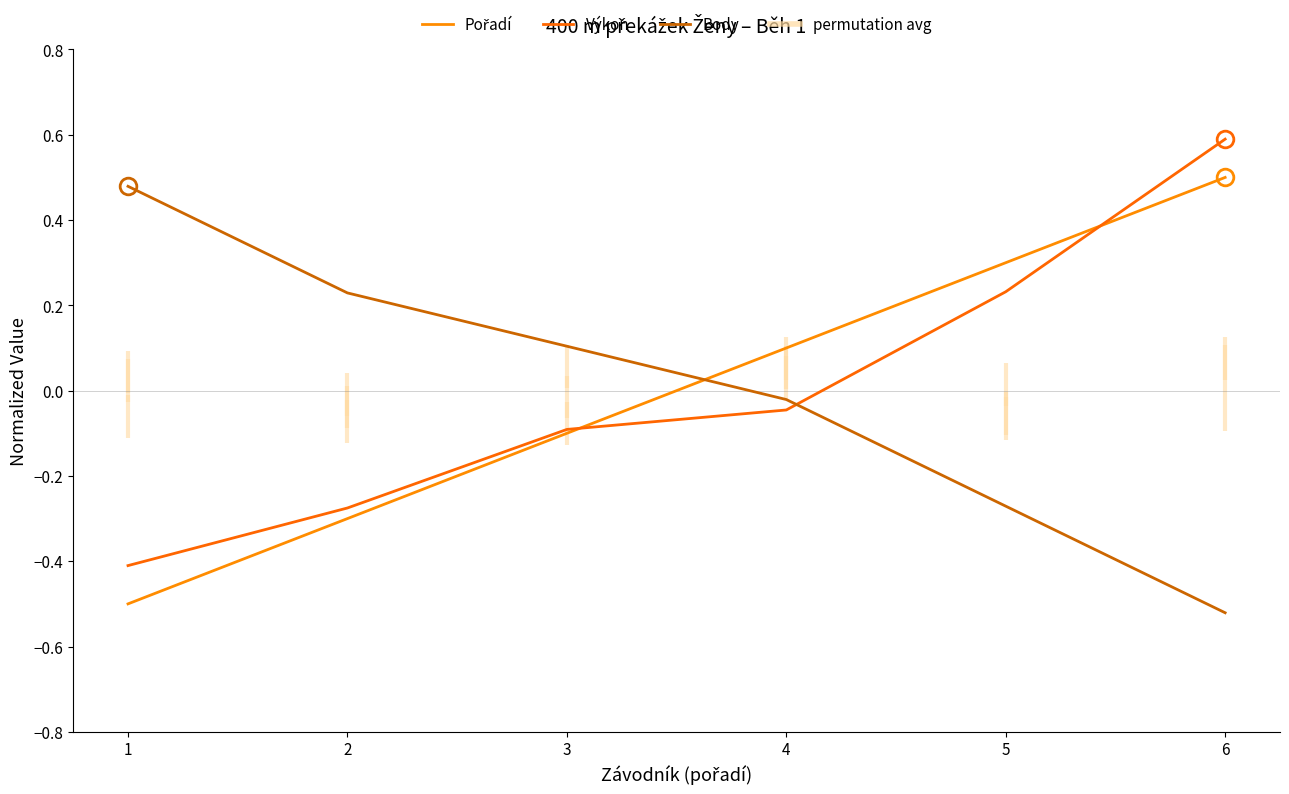

Which series changed the most between 3 and 6?

Výkon